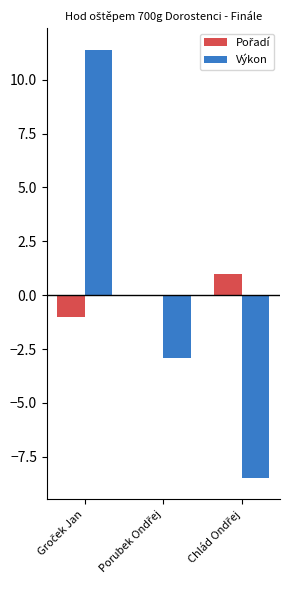

What is the greatest value displayed?

11.4